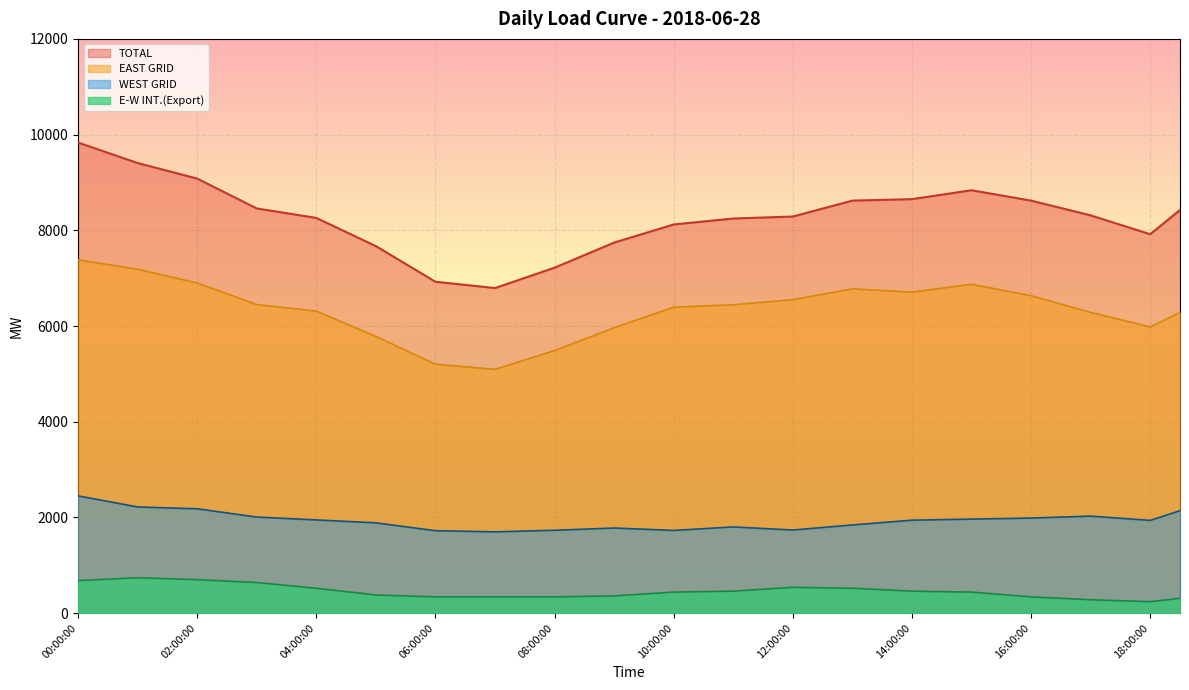

What value does the EAST GRID series have at 15:30:00?

6752.6